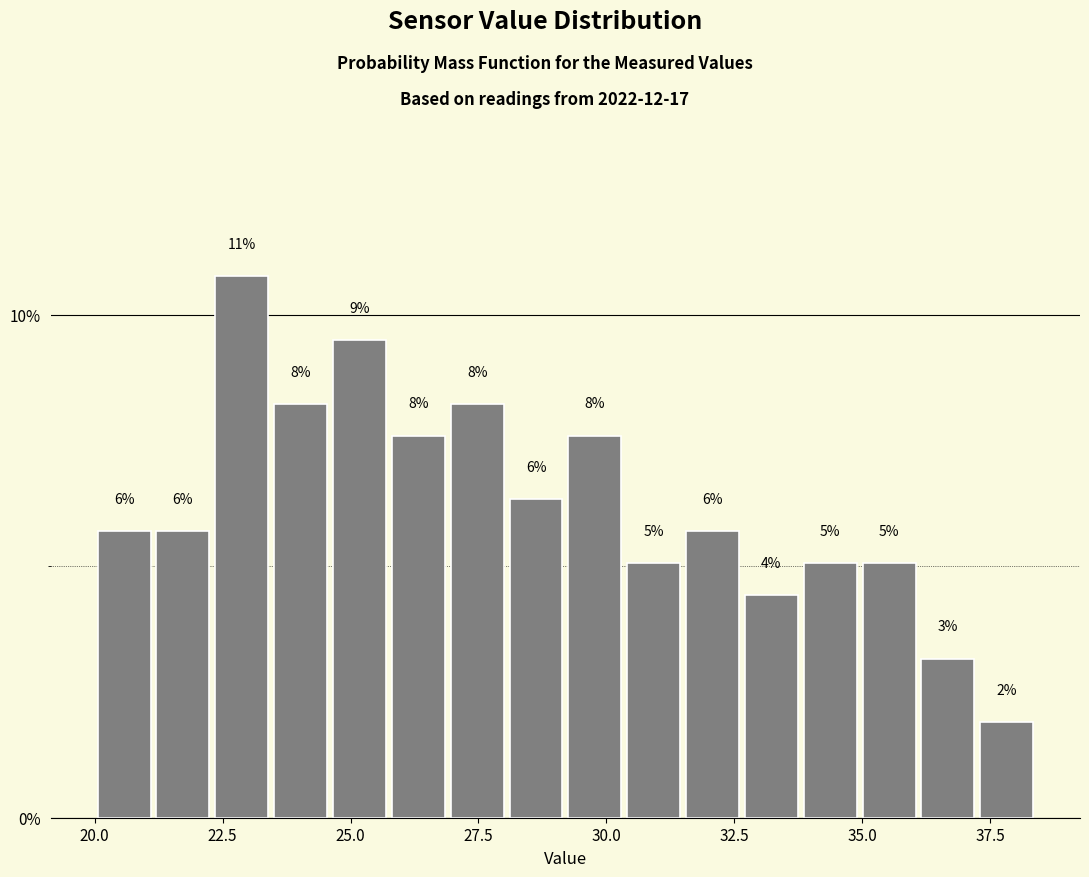

Around what value on the x-axis is the tallest bar? Give the approximate position of its centre, as read against the axis.

23.0